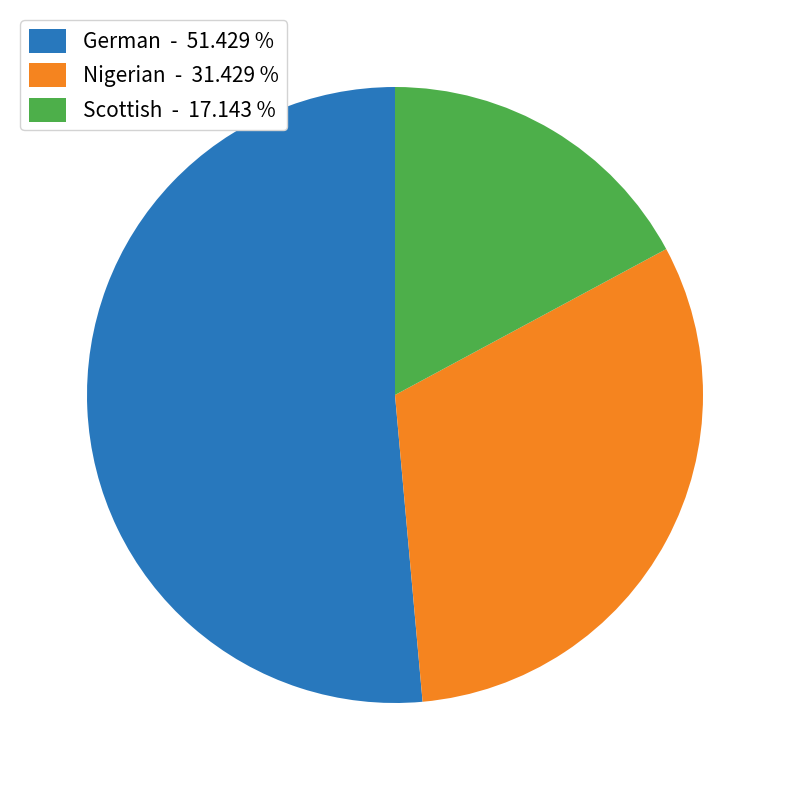

Combined, do Scottish and Nigerian account for over 50%?

No